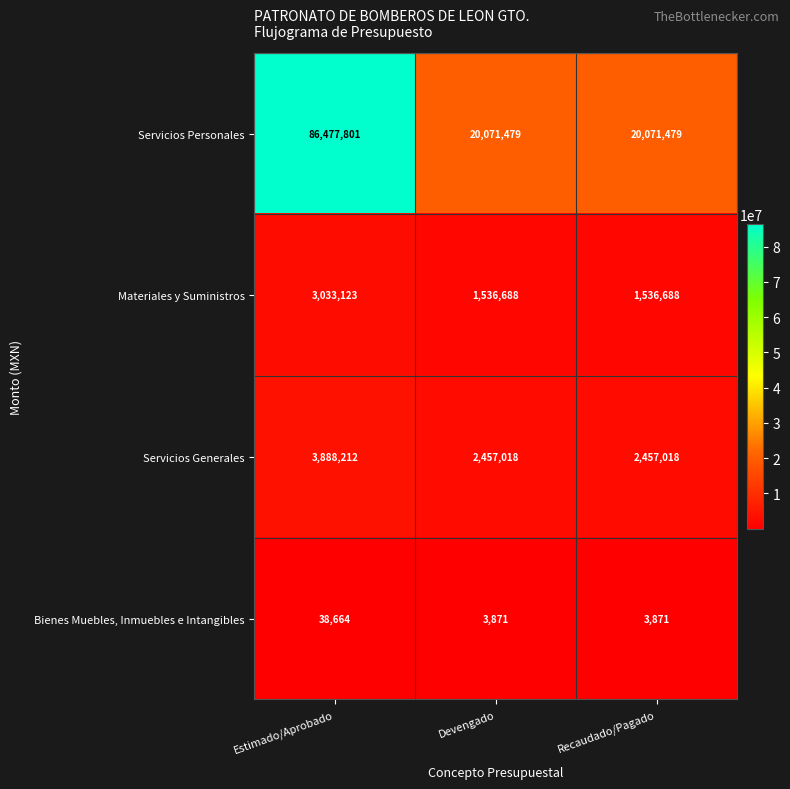

What is the difference between the maximum and minimum values in the Servicios Personales series?

66406322